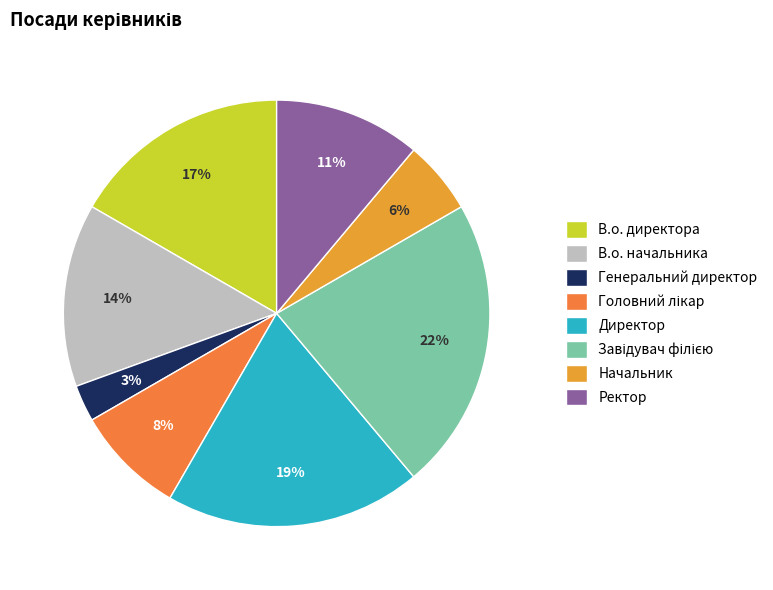

How many slices are in this pie chart?

8